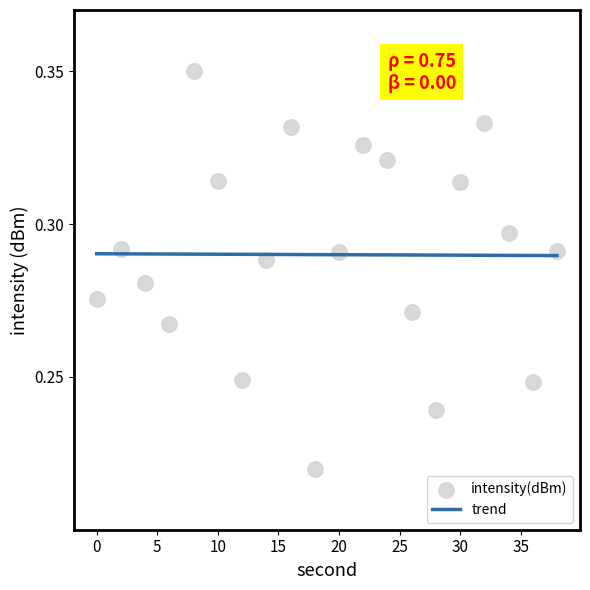

Which has a higher value, 12 or 10?

10